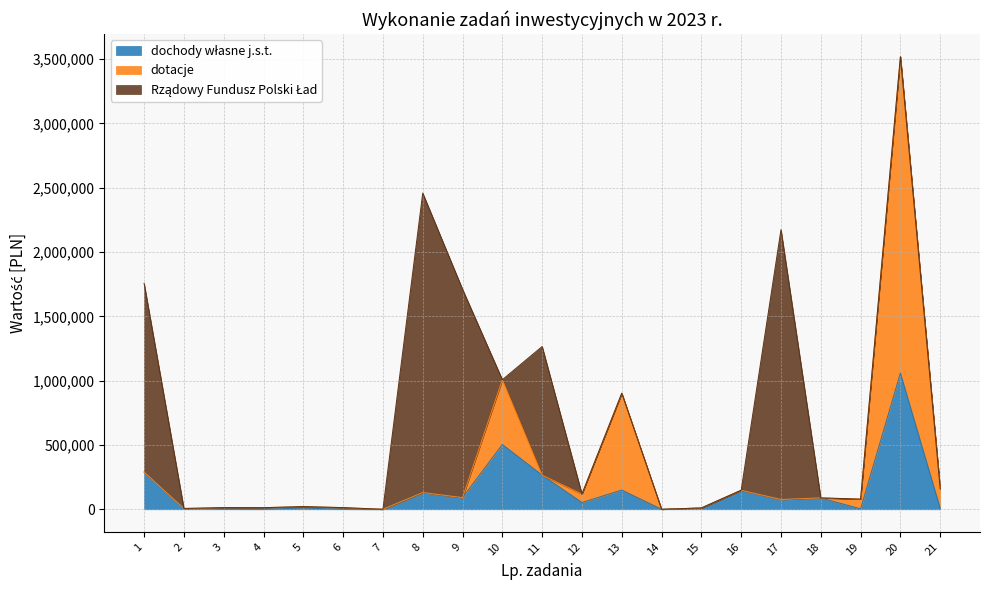

At which category is the sum across all series the highest?

20